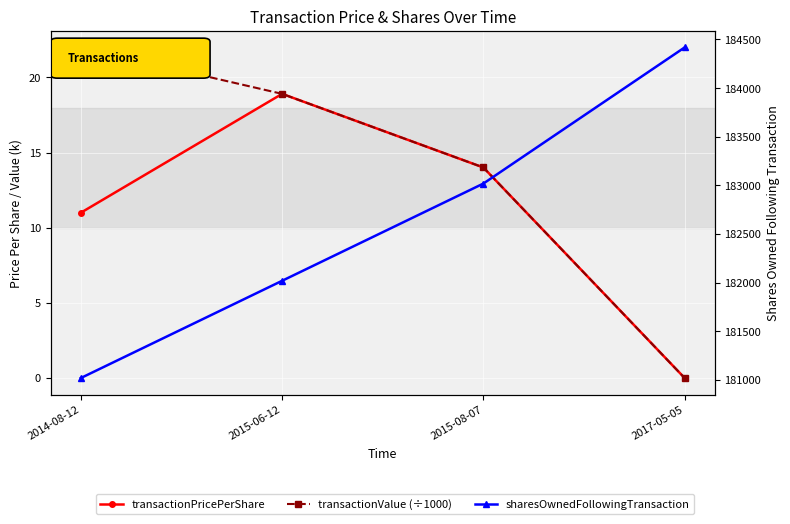

What is the sum of all transactionValue (÷1000) values?

54.9